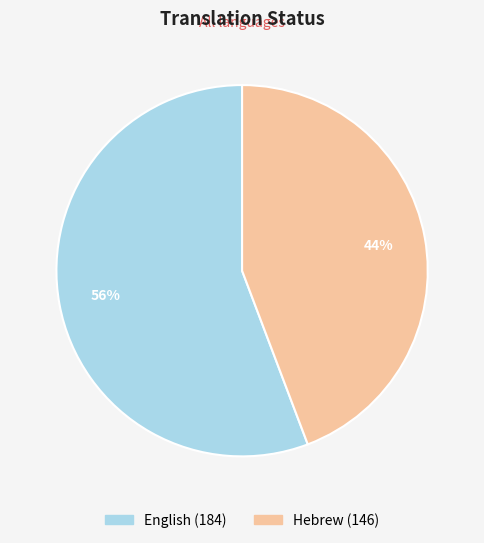

True or false: English accounts for 56% of the total.

True